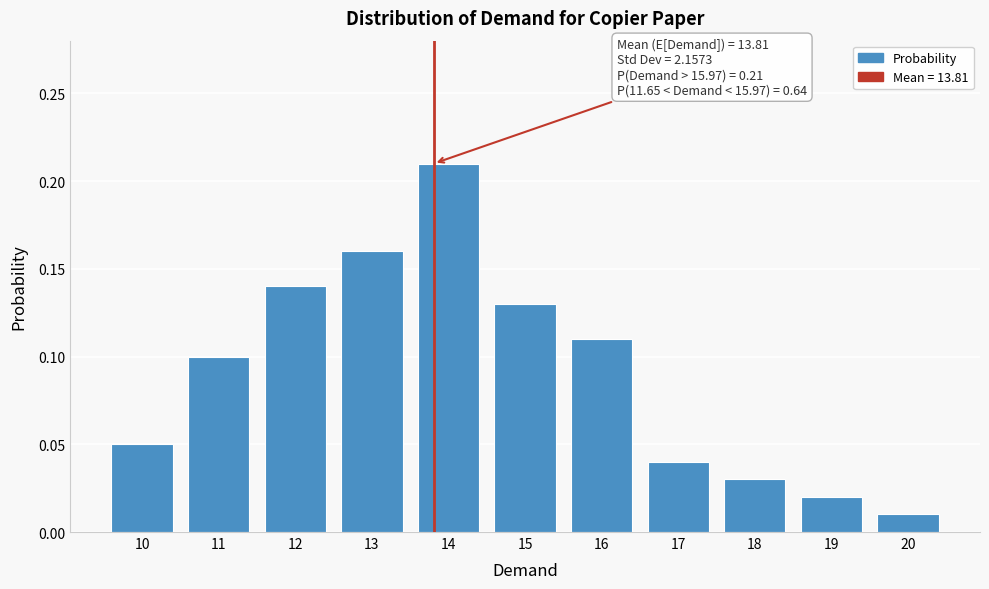

Between 18 and 10, which is larger?

10